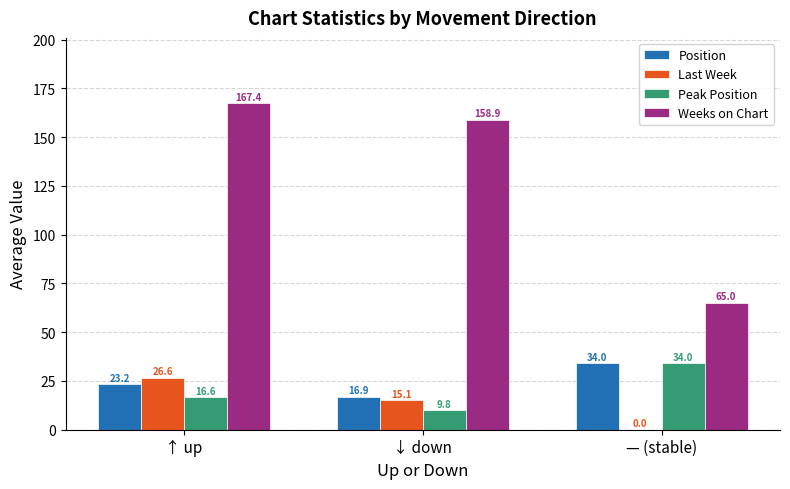

What is the sum of the Position values at ↓ down and — (stable)?

50.9